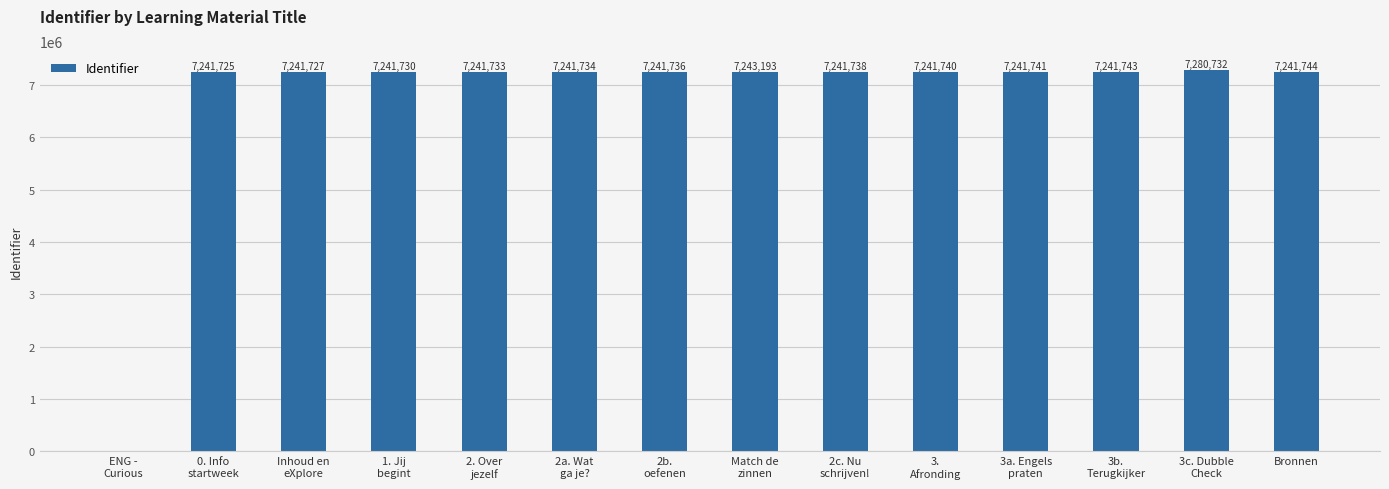

What is the ratio of the value at Inhoud en
eXplore to the value at Bronnen?

1.0